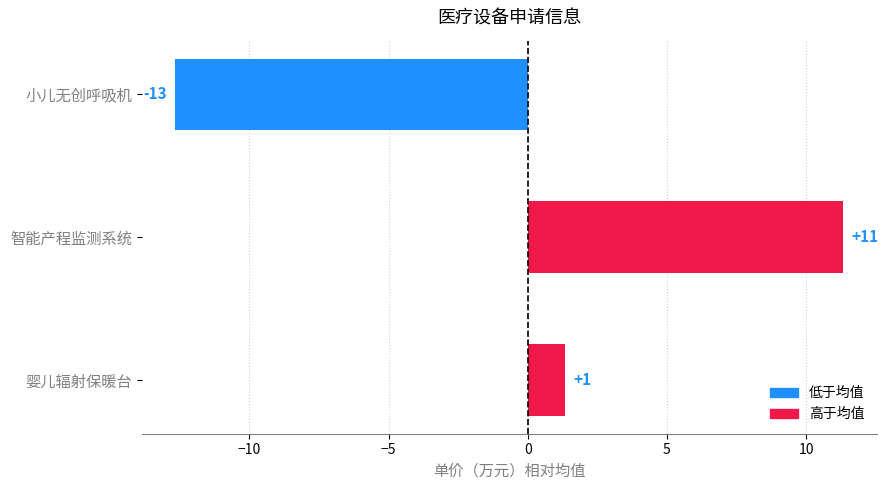

What is the maximum value shown in the chart?

11.3